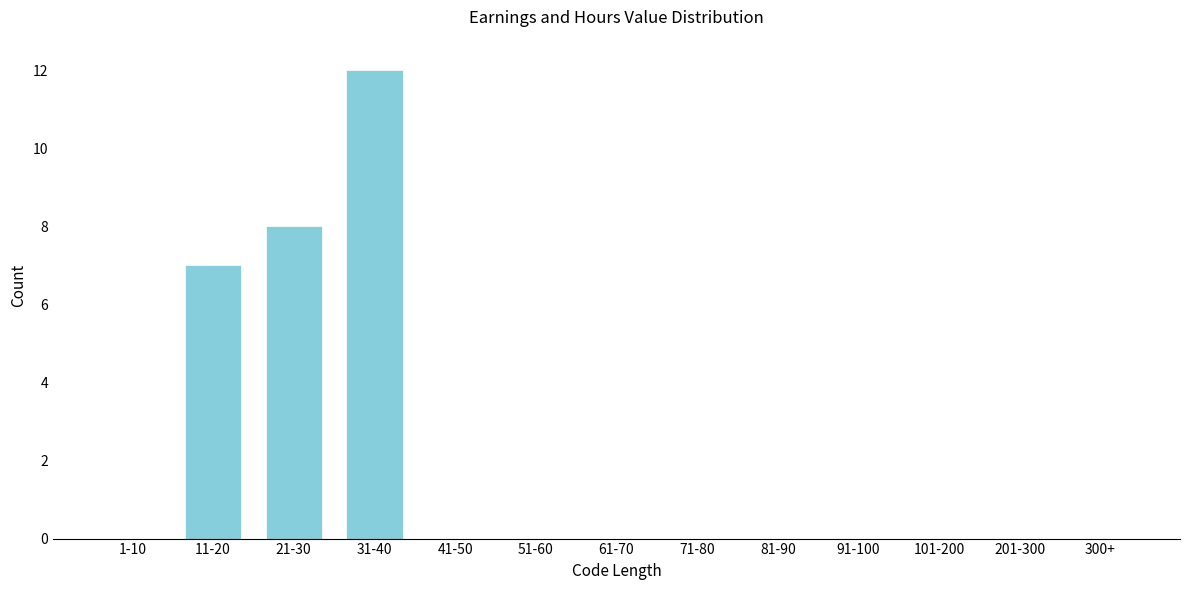

Reading left to right, list all the values displayed in this chart.

1-10=0	11-20=7	21-30=8	31-40=12	41-50=0	51-60=0	61-70=0	71-80=0	81-90=0	91-100=0	101-200=0	201-300=0	300+=0